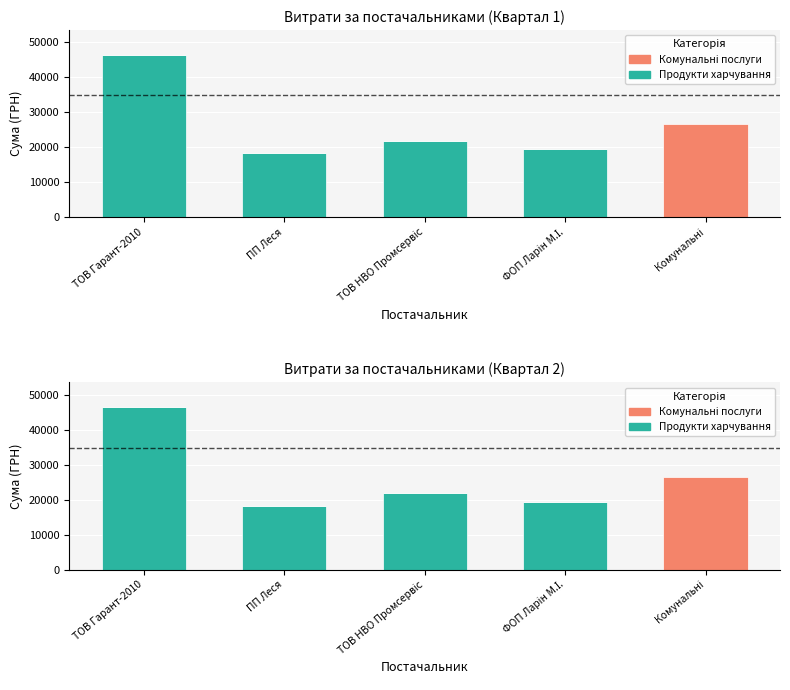

List the labels in order of Продукти харчування value, largest first.

ТОВ Гарант-2010, ТОВ НВО Промсервіс, ФОП Ларін М.І., ПП Леся, Комунальні